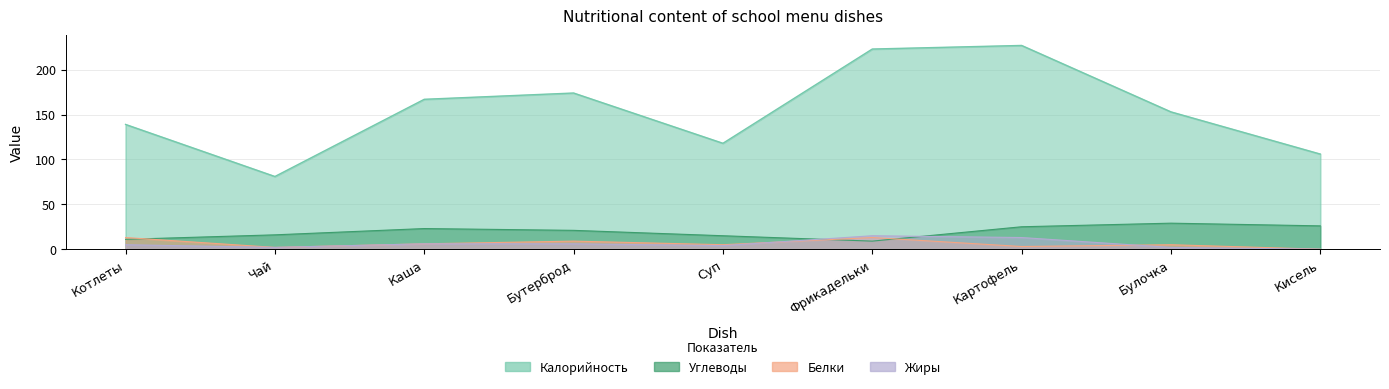

True or false: Калорийность and Углеводы cross at least once.

False